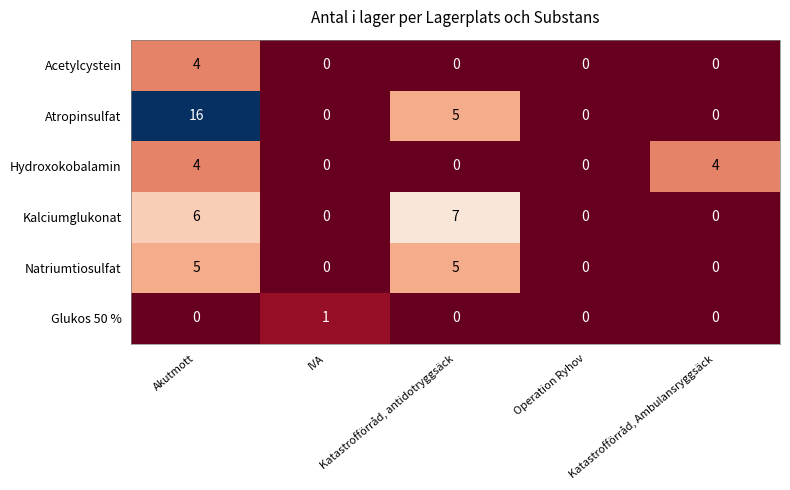

Which series has the largest total across all categories?

Atropinsulfat